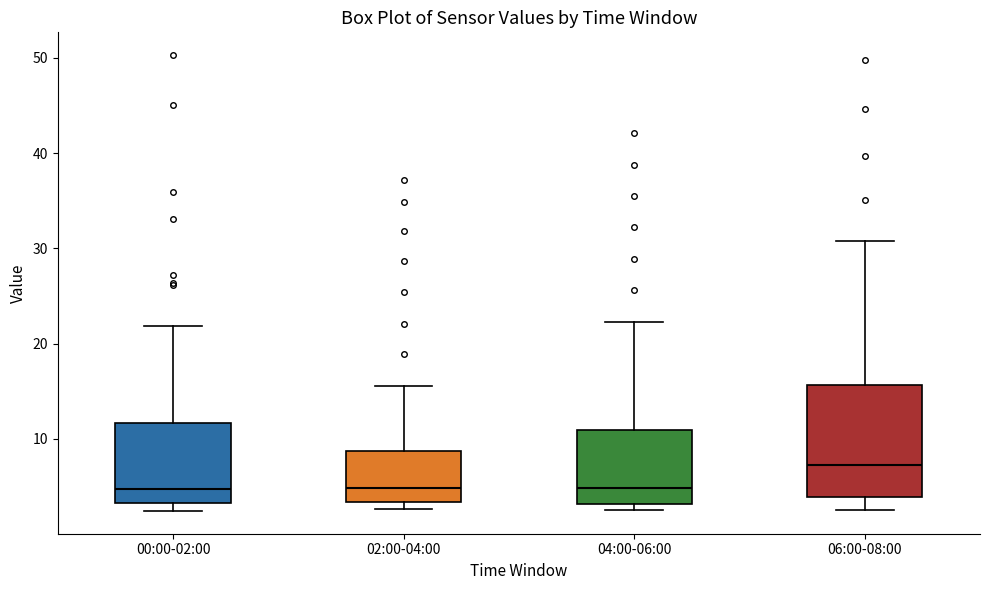

Reading left to right, transcribe this box plot: for each box, give where its median line is, the range the box spans, and where its two whiskers end, as read against the y-axis. The values are not printed on the chart, so give them approximately, as read against the axis.

00:00-02:00: median 5, box 3 to 12, whiskers 2 to 22
02:00-04:00: median 5, box 3 to 9, whiskers 3 (just below the box's lower edge) to 16
04:00-06:00: median 5, box 3 to 11, whiskers 3 (just below the box's lower edge) to 22
06:00-08:00: median 7, box 4 to 16, whiskers 3 to 31